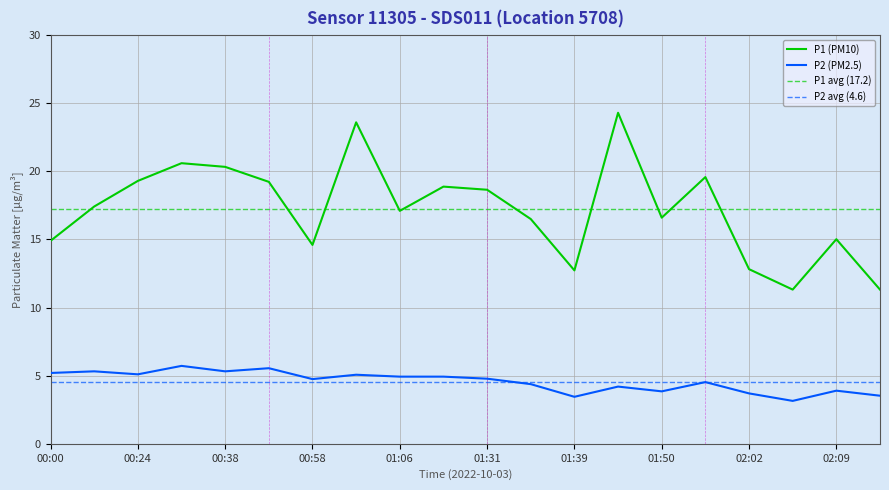

How many series are shown in this chart?

2